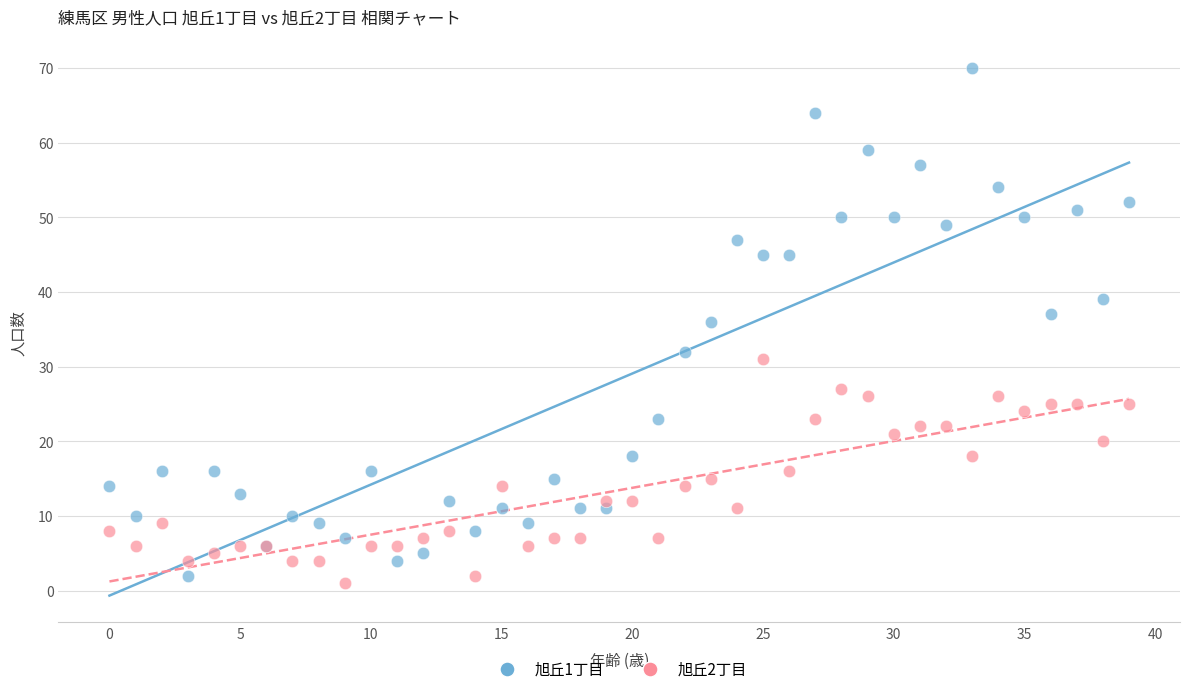

Which series reaches the minimum Y coordinate?

旭丘2丁目